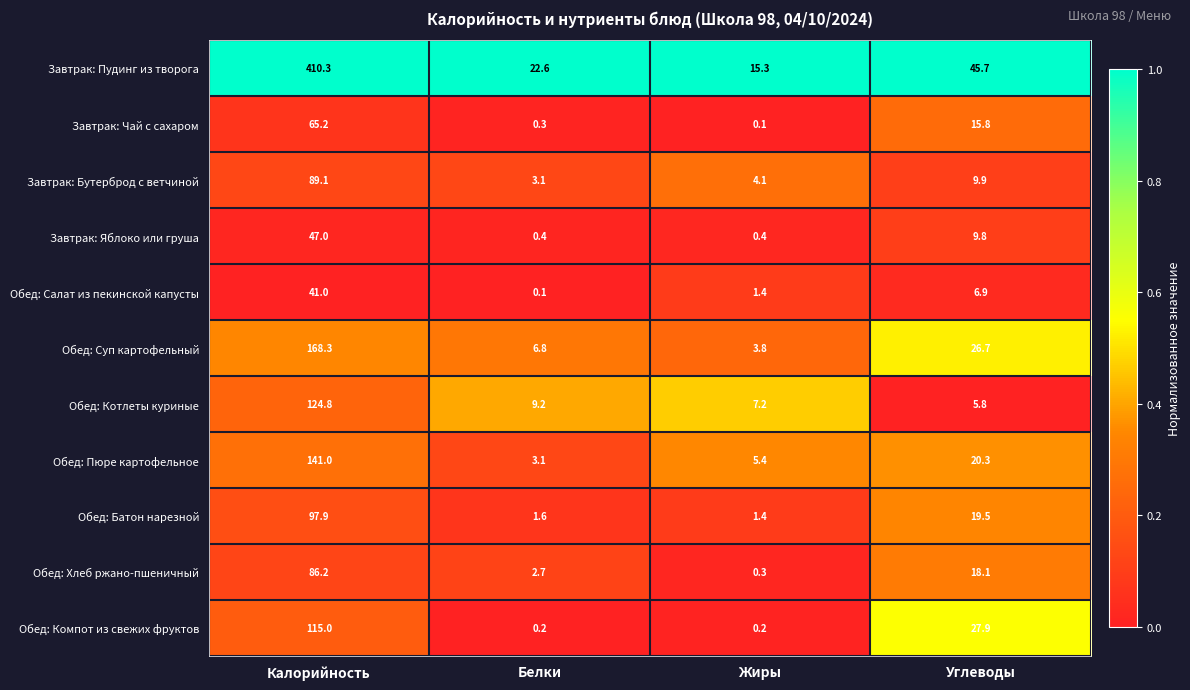

What is the difference between the Завтрак: Чай с сахаром values at Углеводы and Белки?

15.5